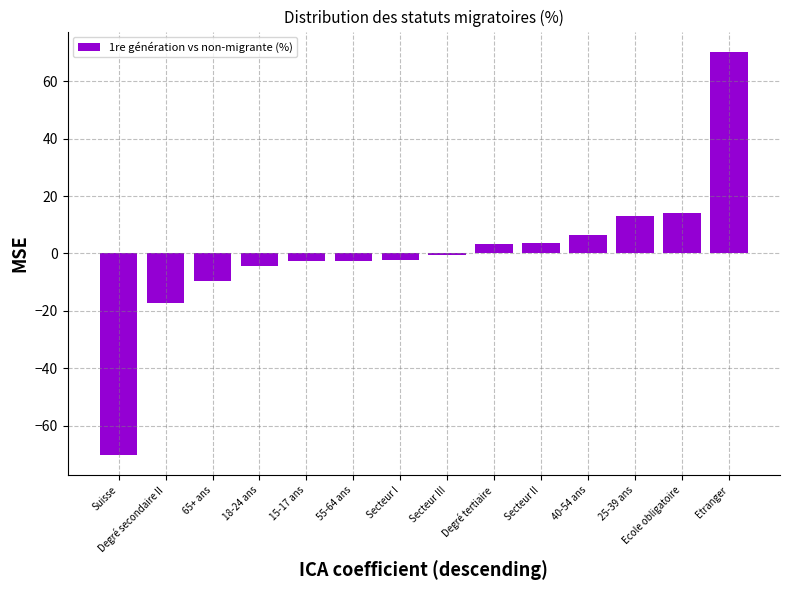

What is the change in value from 65+ ans to 25-39 ans?

+22.5